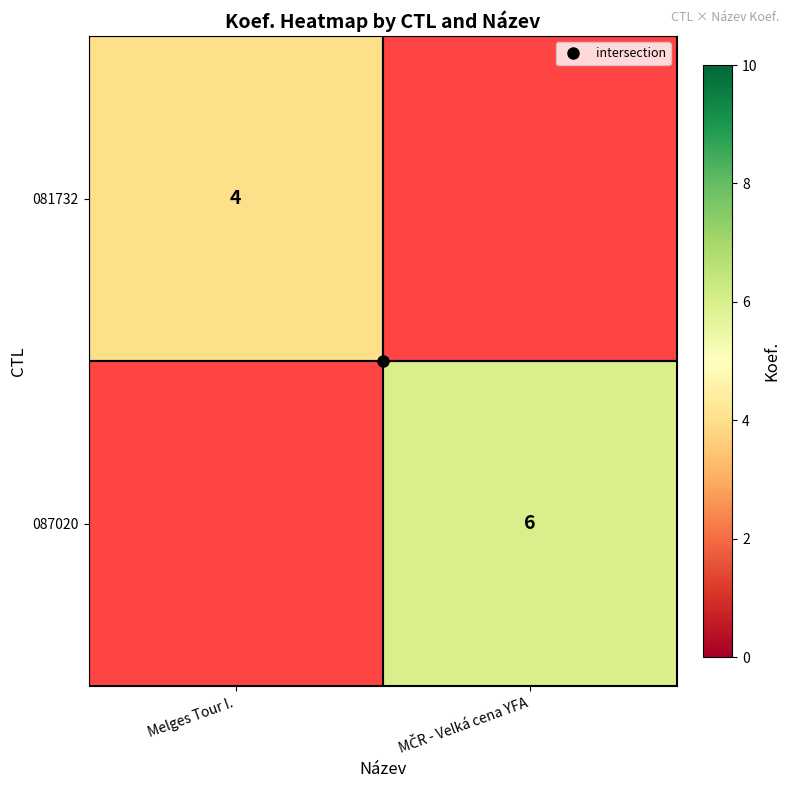

Is the value of 081732 at Melges Tour I. greater than the value of 087020 at MČR - Velká cena YFA?

No